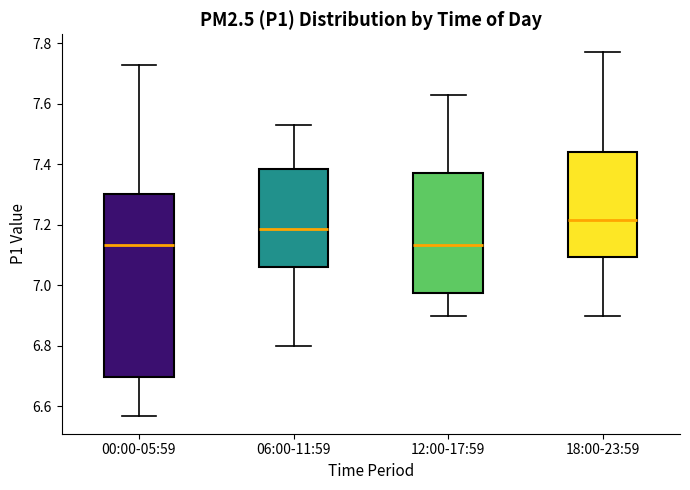

Reading left to right, read every box against the y-axis: the position of its median line, the range the box covers, and the ends of its whiskers. The values are not printed on the chart, so give them approximately, as read against the axis.

00:00-05:59: median 7.14, box 6.70 to 7.30, whiskers 6.58 to 7.74
06:00-11:59: median 7.18, box 7.06 to 7.38, whiskers 6.80 to 7.54
12:00-17:59: median 7.14, box 6.98 to 7.38, whiskers 6.90 to 7.64
18:00-23:59: median 7.22, box 7.10 to 7.44, whiskers 6.90 to 7.78